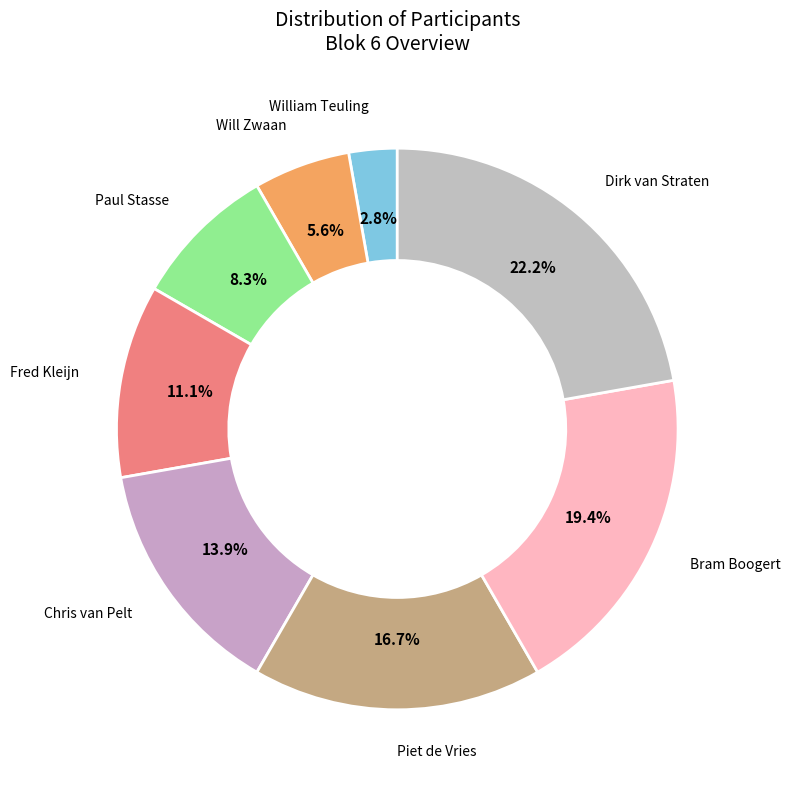

What percentage do Piet de Vries and Chris van Pelt together represent?

30.6%